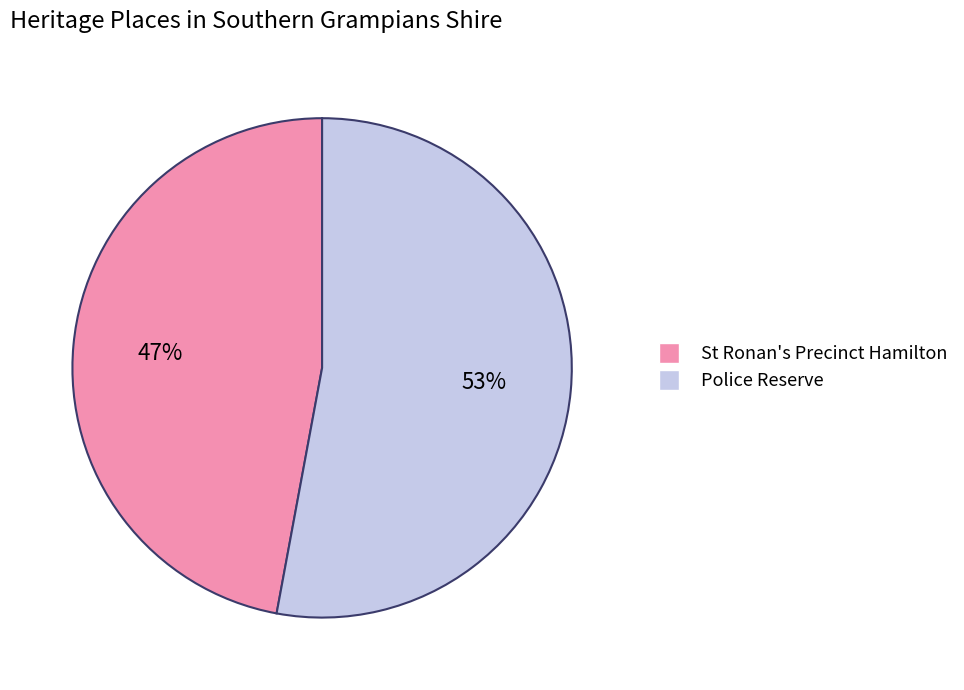

Combined, do St Ronan's Precinct Hamilton and Police Reserve account for over 50%?

Yes